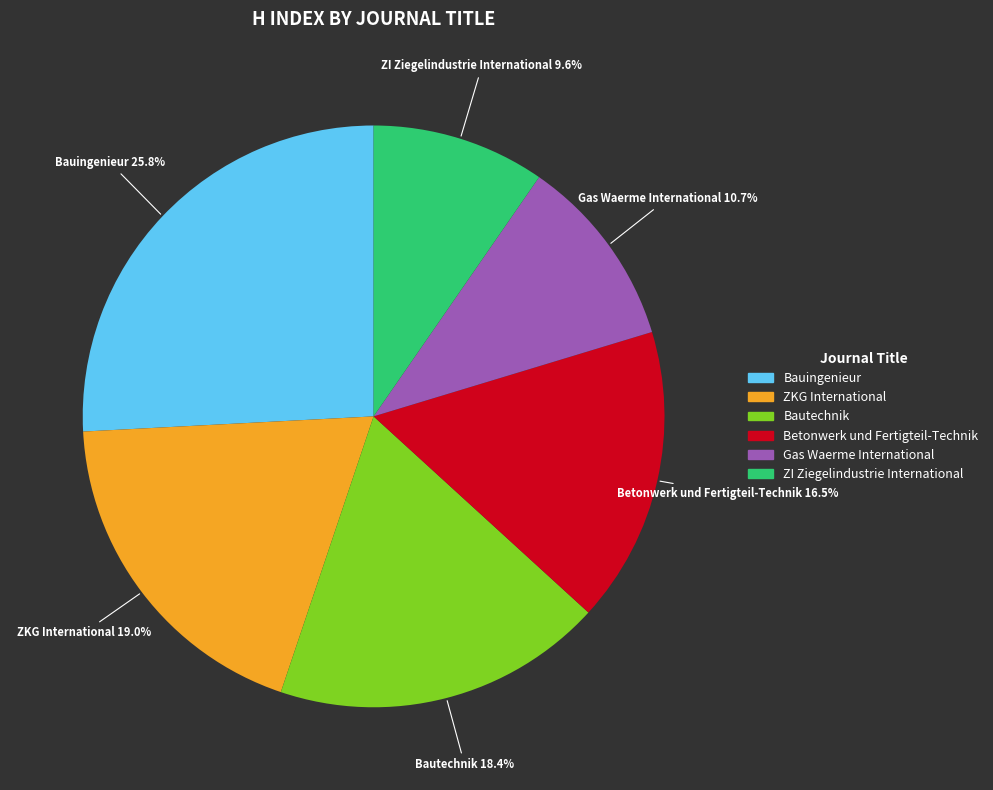

Rank the categories by value from highest to lowest.

Bauingenieur, ZKG International, Bautechnik, Betonwerk und Fertigteil-Technik, Gas Waerme International, ZI Ziegelindustrie International